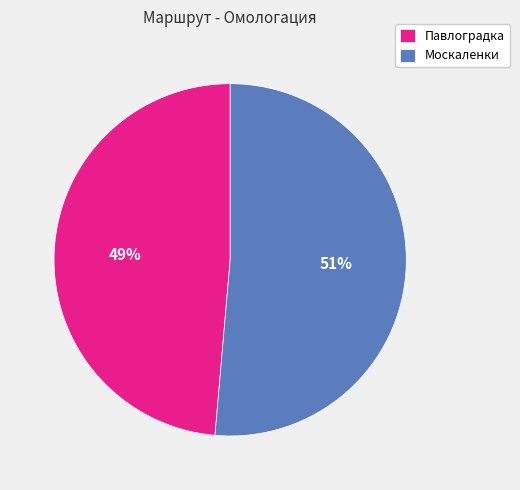

Which has a higher value, Москаленки or Павлоградка?

Москаленки